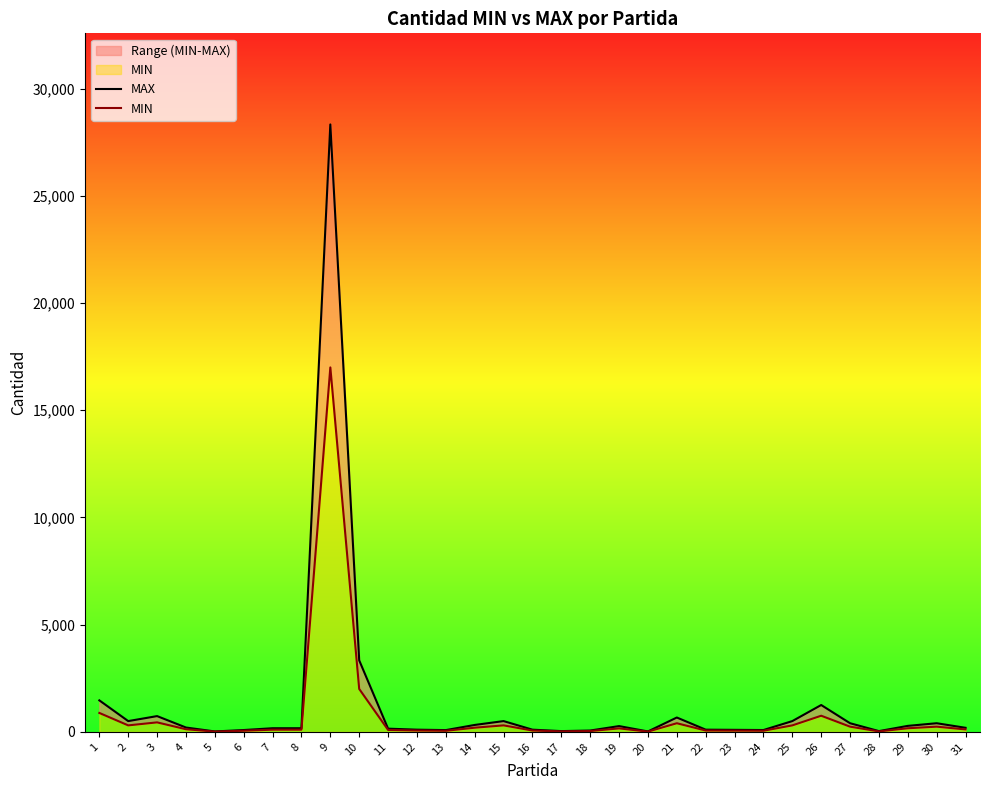

True or false: MIN and MAX cross at least once.

False